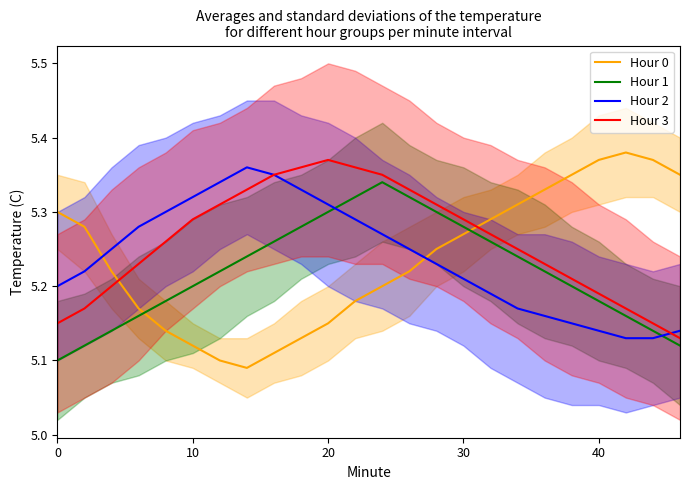

In Hour 3, how many points are higher than both neighbors (excluding endpoints)?

1